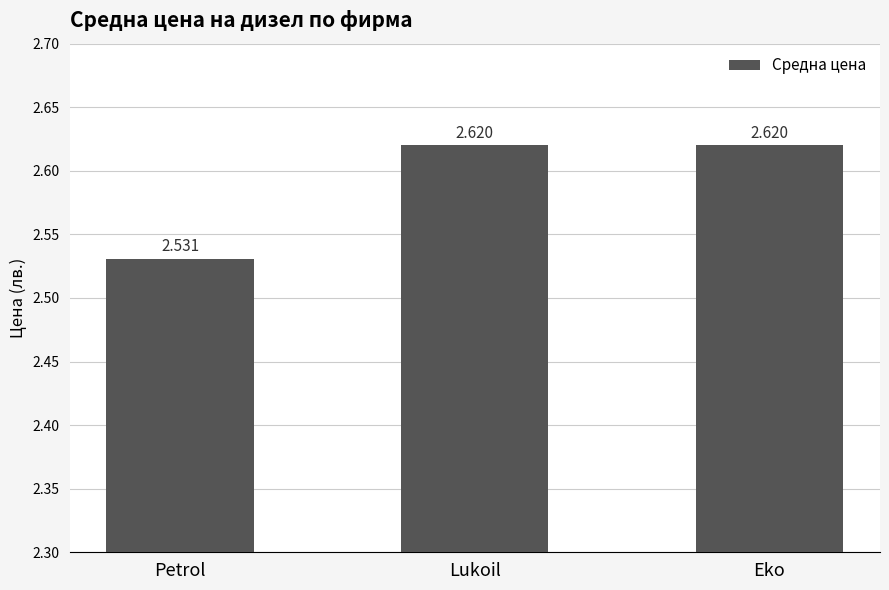

What is the label of the 2nd bar from the right?

Lukoil